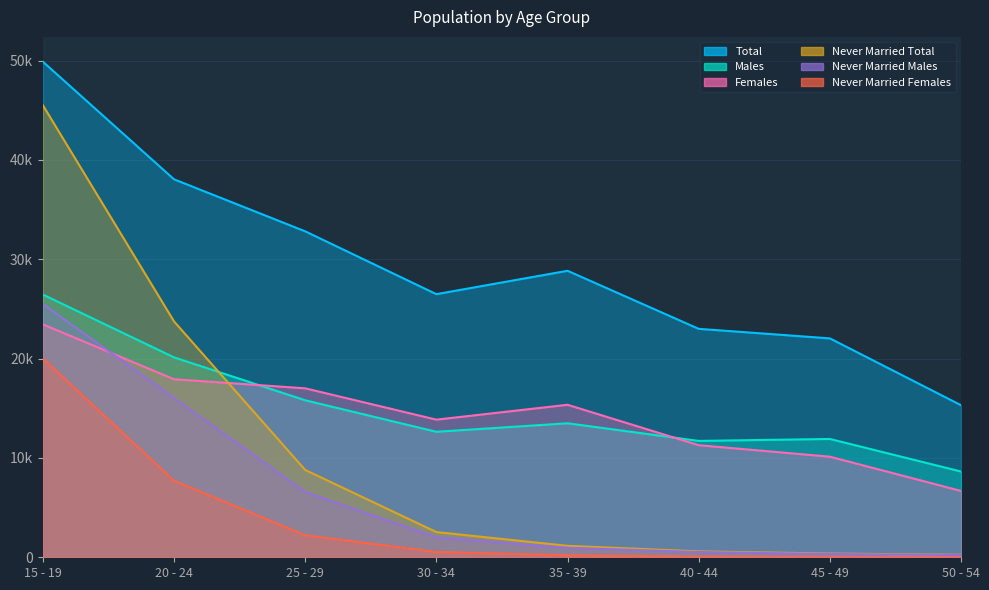

What is the sum of the Males values at 45 - 49 and 20 - 24?

32034